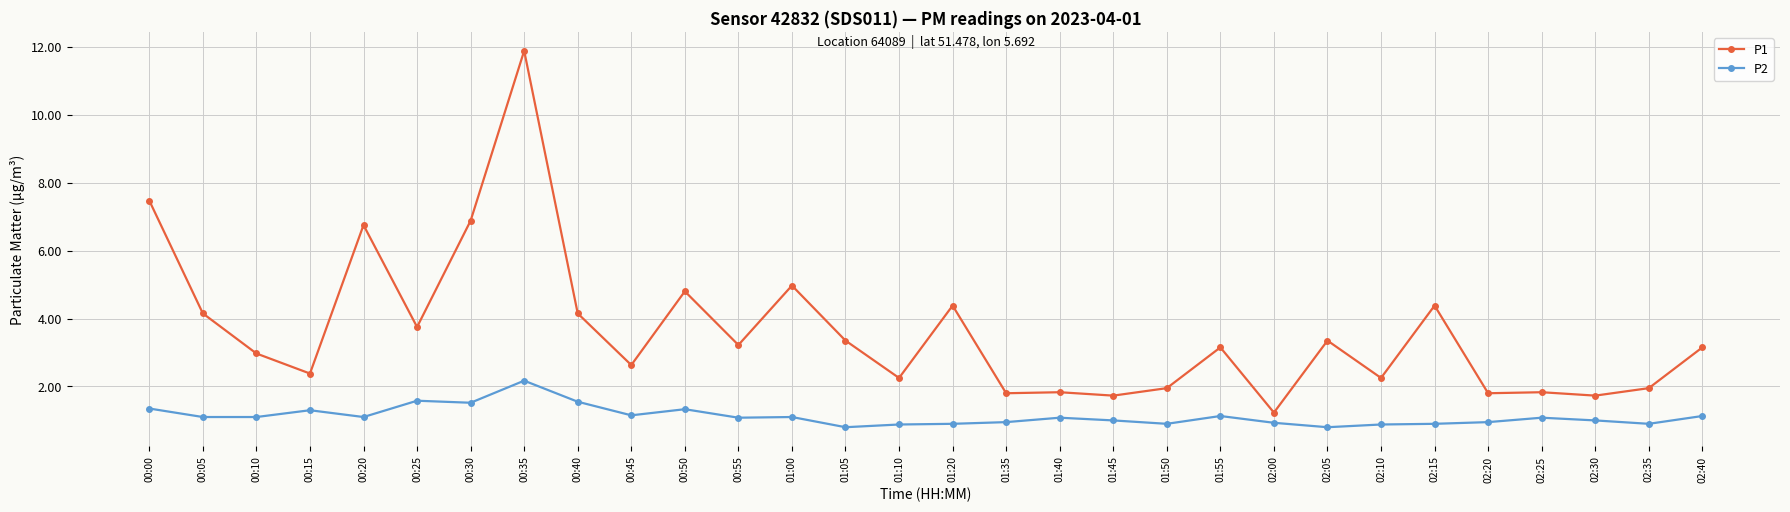

What is the maximum value for P2?

2.2